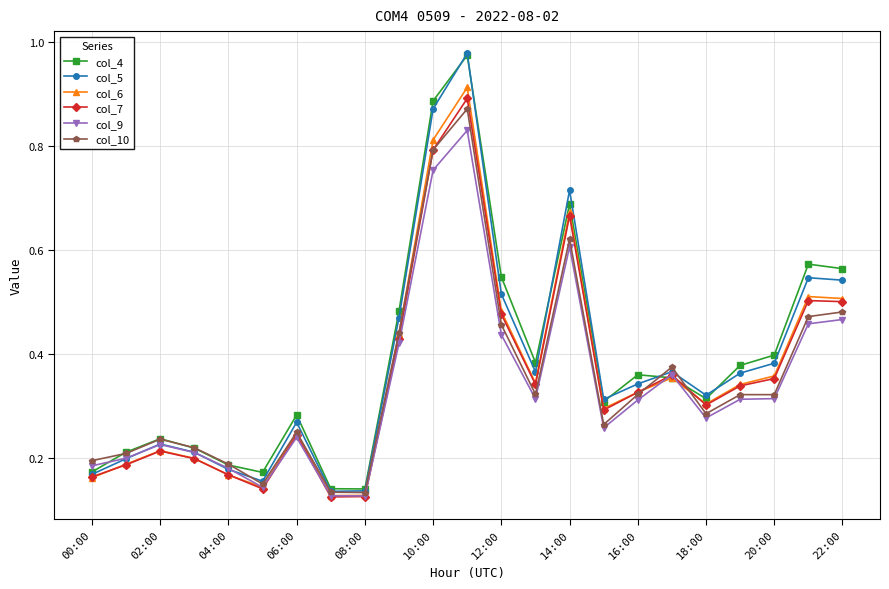

How many col_6 values are between 0 and 1?

23